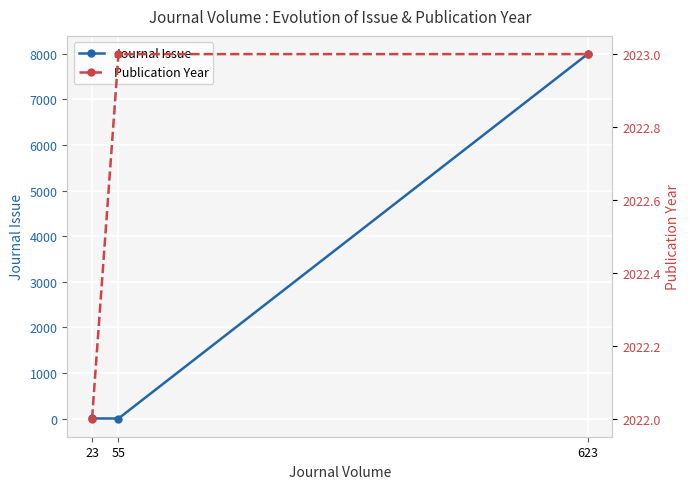

What is the sum of the Publication Year values at 55 and 623?

4046